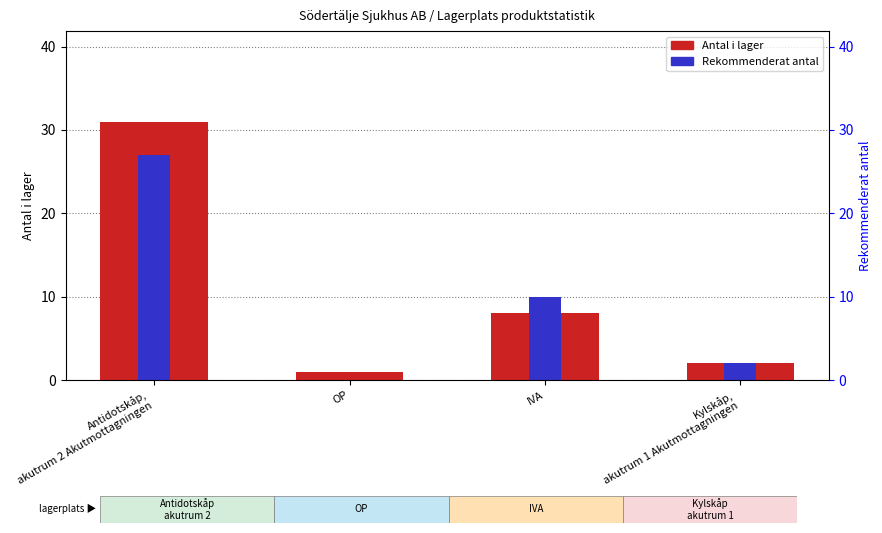

Is it true that Antal i lager equals 8 at IVA?

True